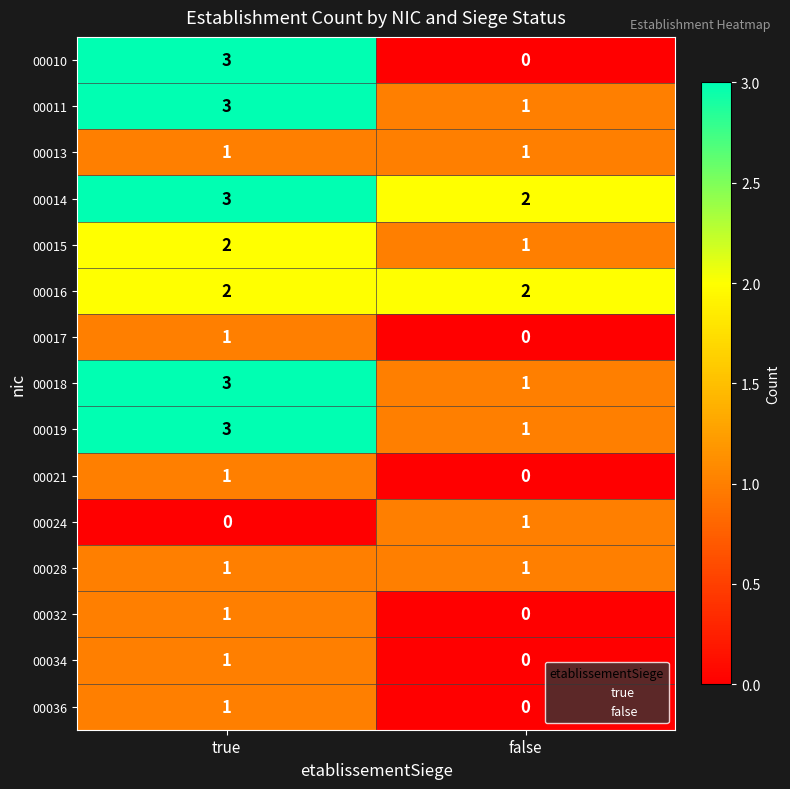

Where is 00017 nearest to the value 0?

false